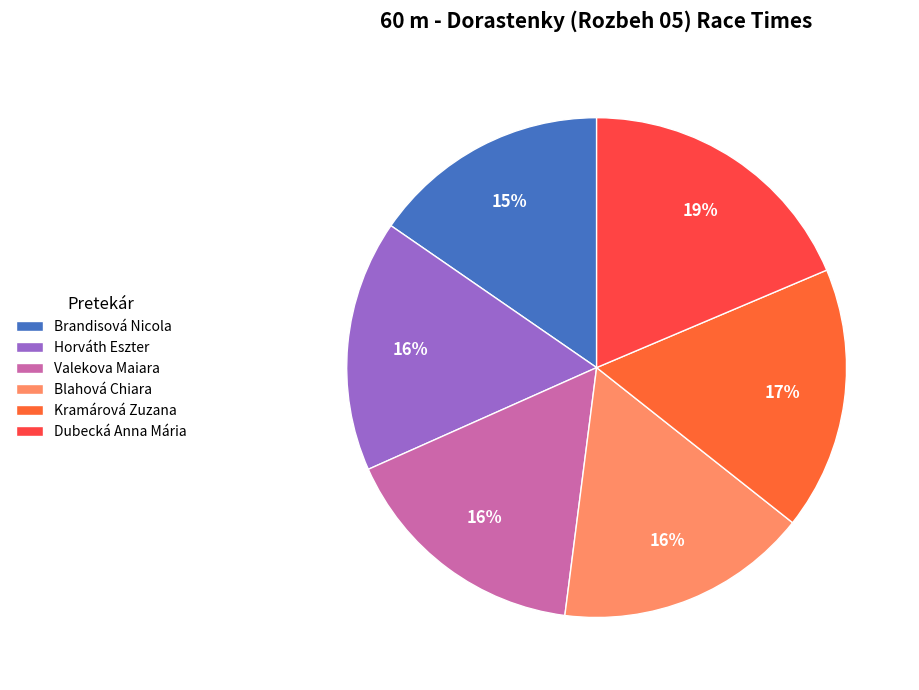

To the nearest percent, what percentage of the pie is Kramárová Zuzana?

17%